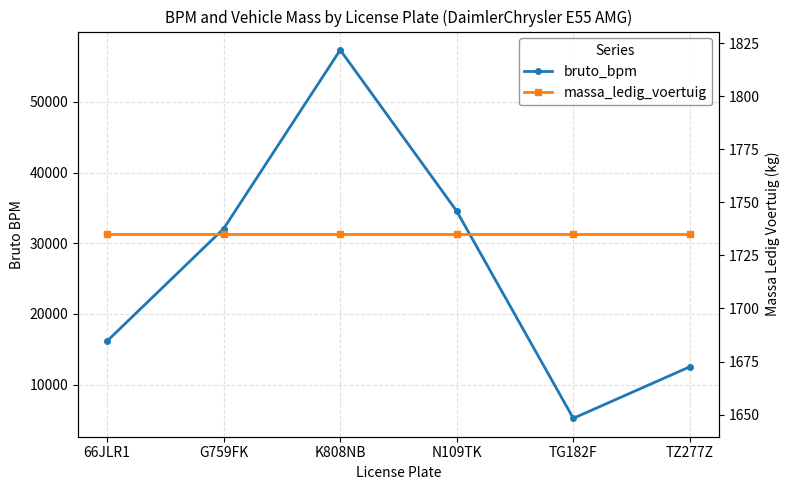

What are all the series names shown in the legend?

bruto_bpm, massa_ledig_voertuig